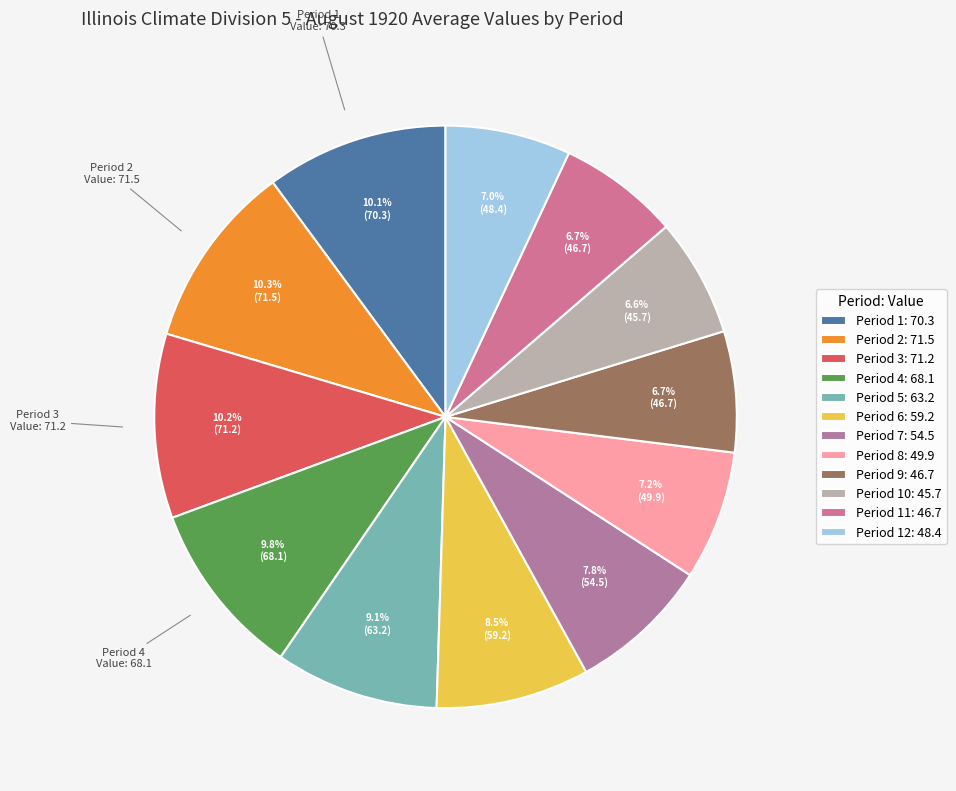

How many segments does this pie chart have?

12